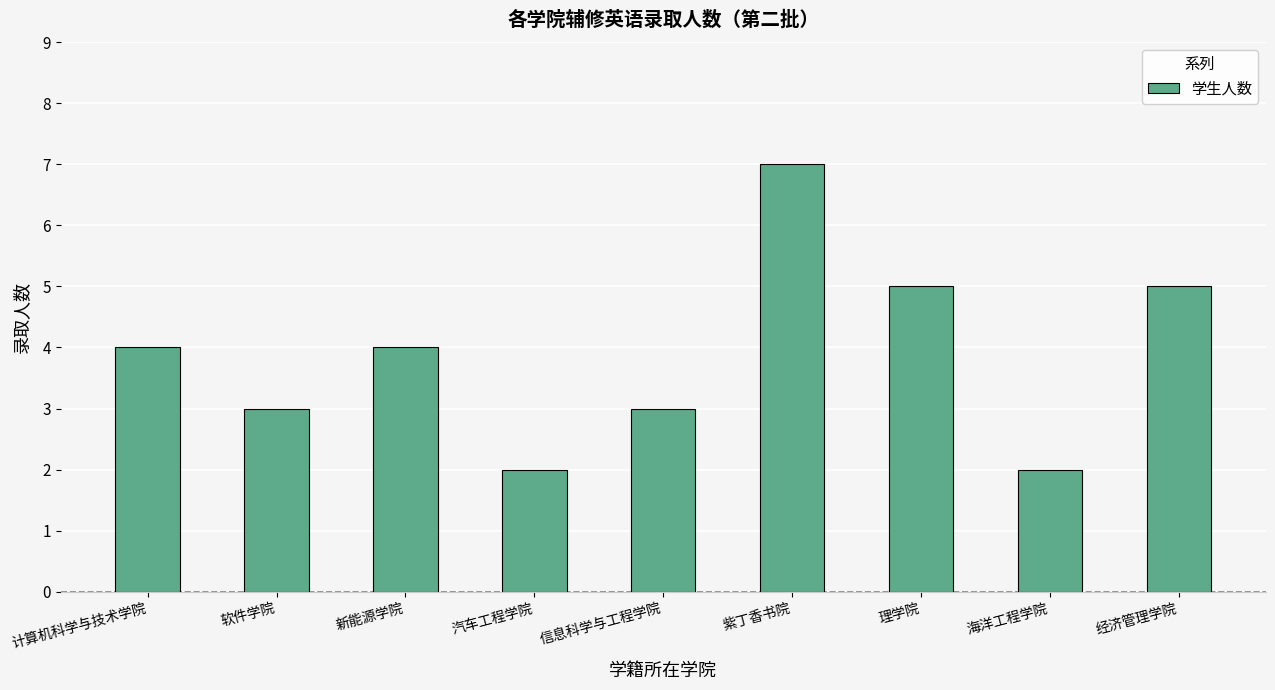

Read the value at 理学院.

5